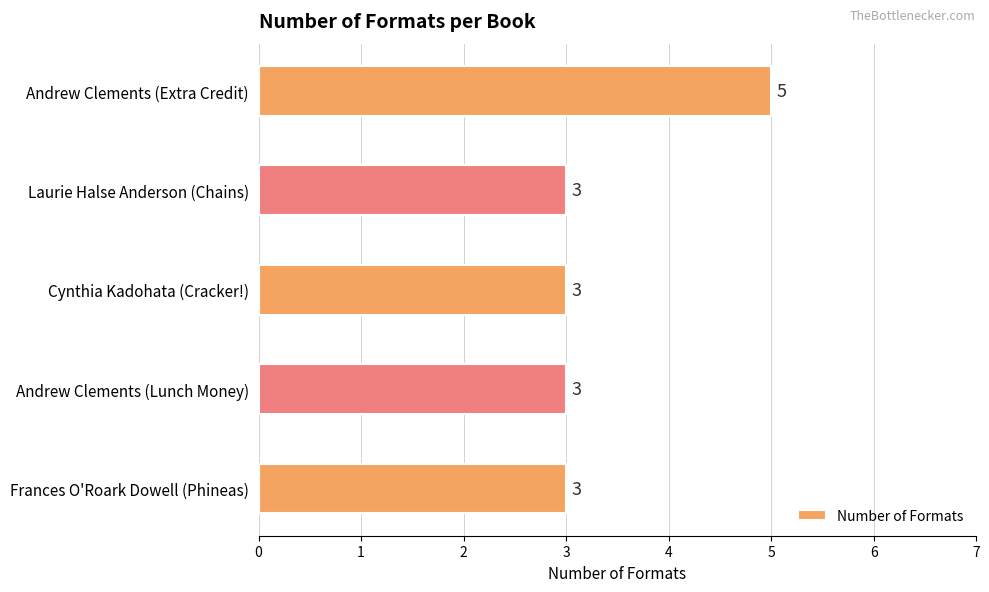

Reading right to left, transcribe all the data shown in this chart.

Frances O'Roark Dowell (Phineas)=3	Andrew Clements (Lunch Money)=3	Cynthia Kadohata (Cracker!)=3	Laurie Halse Anderson (Chains)=3	Andrew Clements (Extra Credit)=5